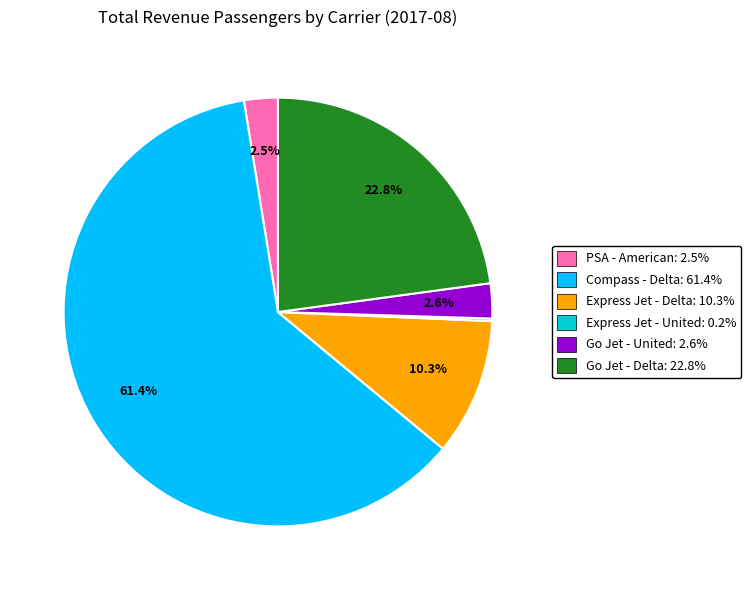

Which has a higher value, Express Jet - Delta: 10.3% or PSA - American: 2.5%?

Express Jet - Delta: 10.3%